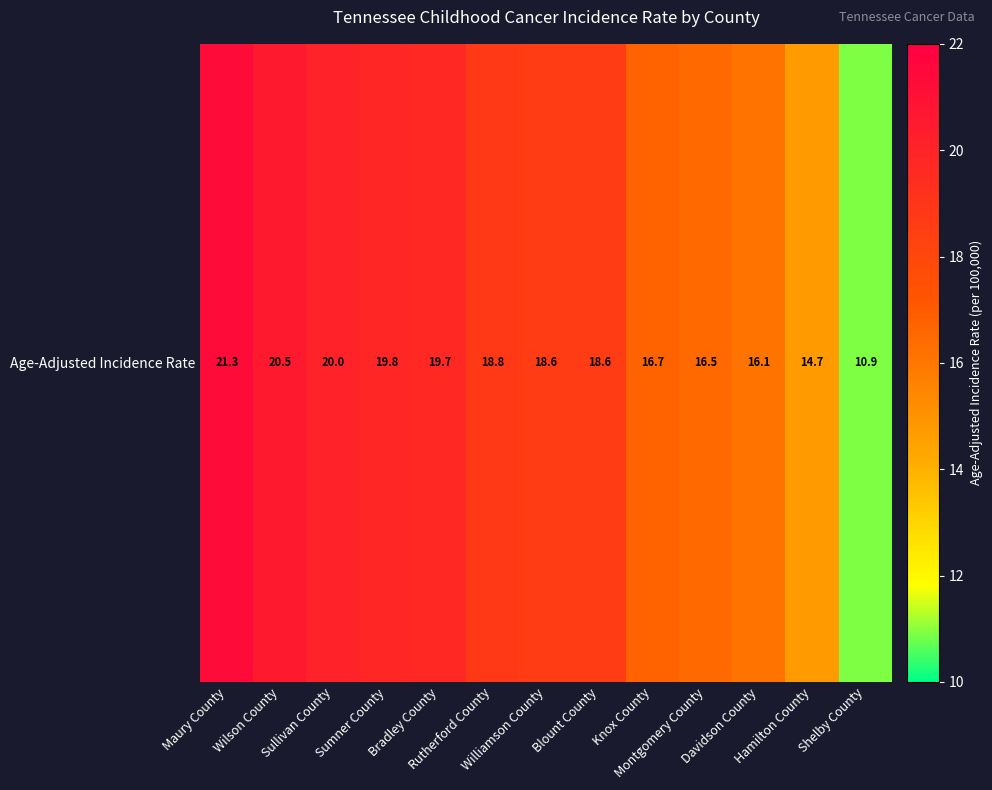

Which label corresponds to the largest value in the chart?

Maury County